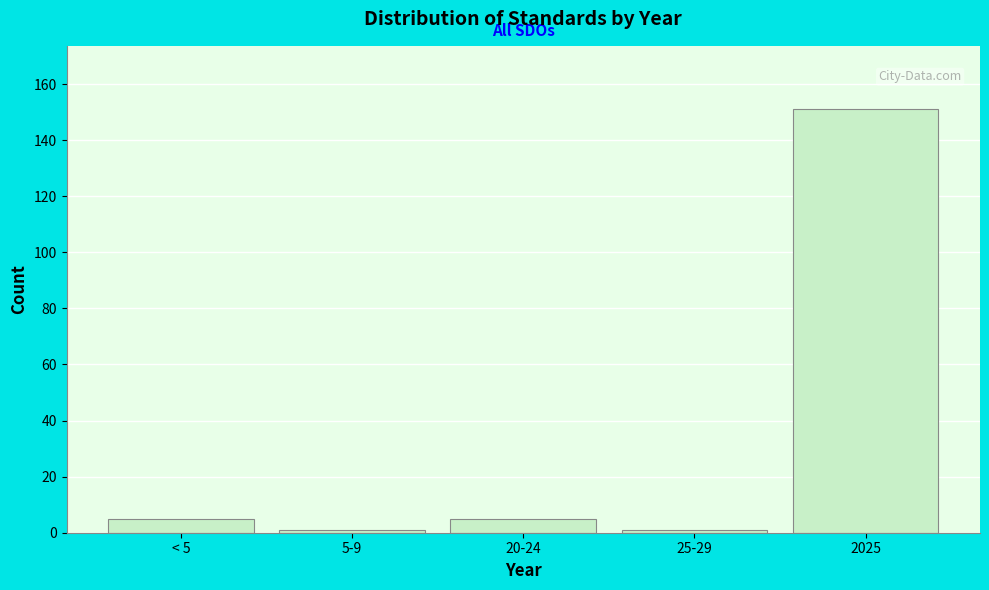

Reading left to right, list all the values displayed in this chart.

< 5=5	5-9=1	20-24=5	25-29=1	2025=151